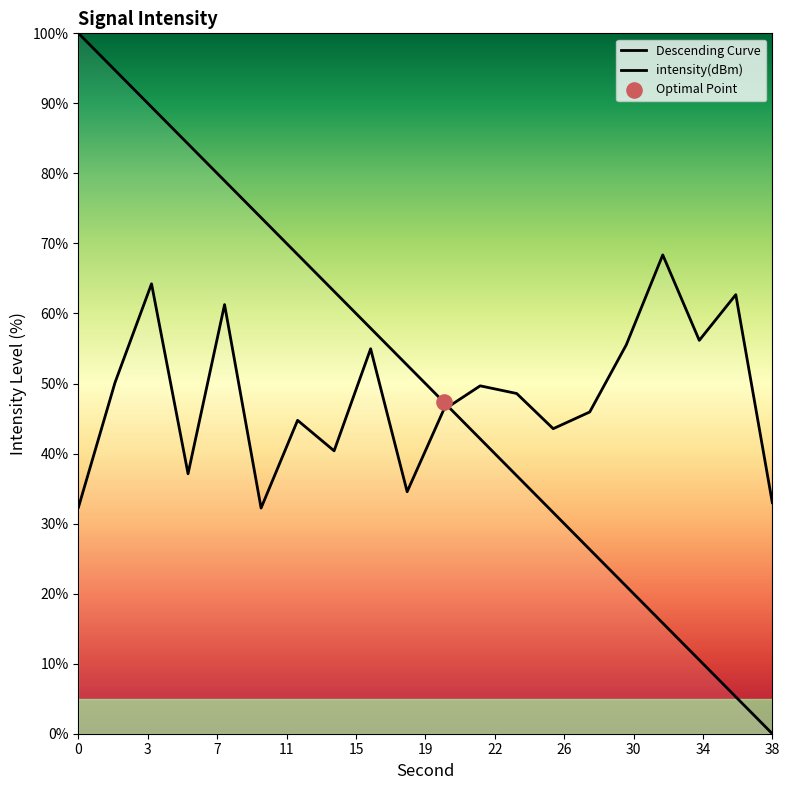

Approximately how many times larger is the value at 14 compared to 18?

1.2